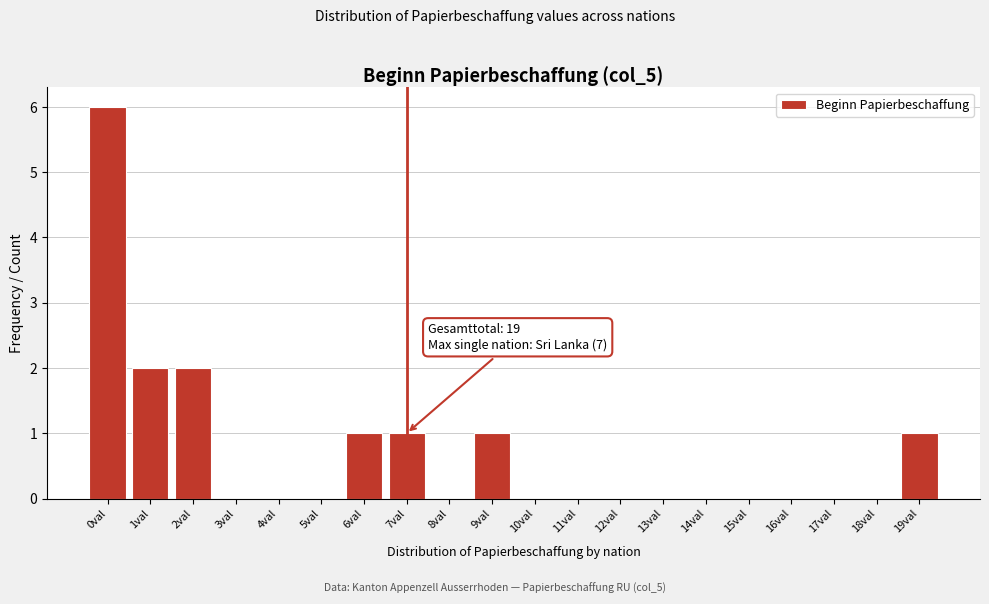

Over which range of the x-axis is the bar tallest?

-0.5 to 0.5